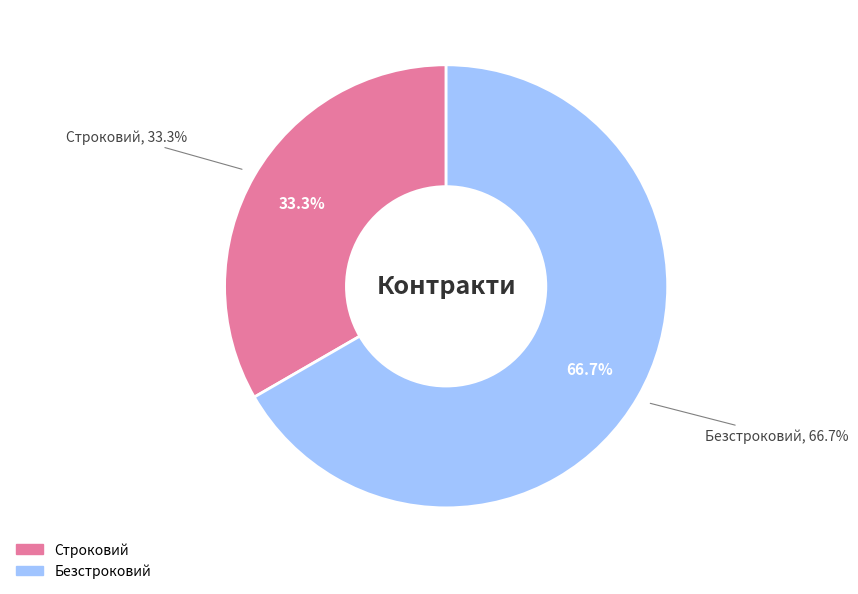

To the nearest percent, what is the difference between the Безстроковий and Строковий slice percentages?

33%